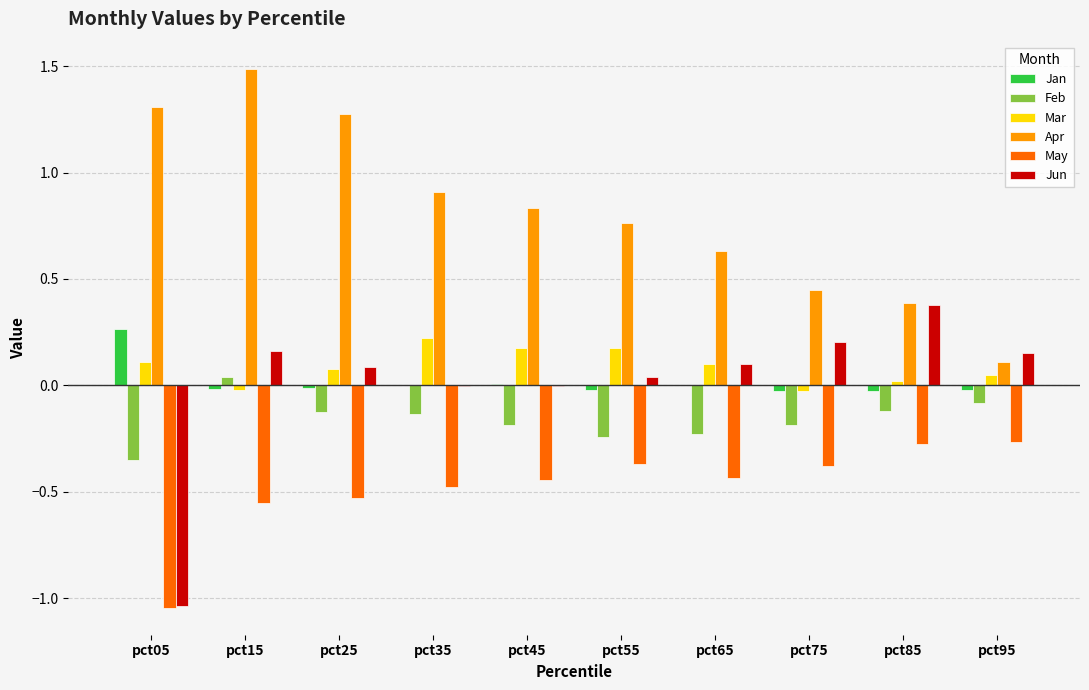

Read the Apr value at pct05.

1.3